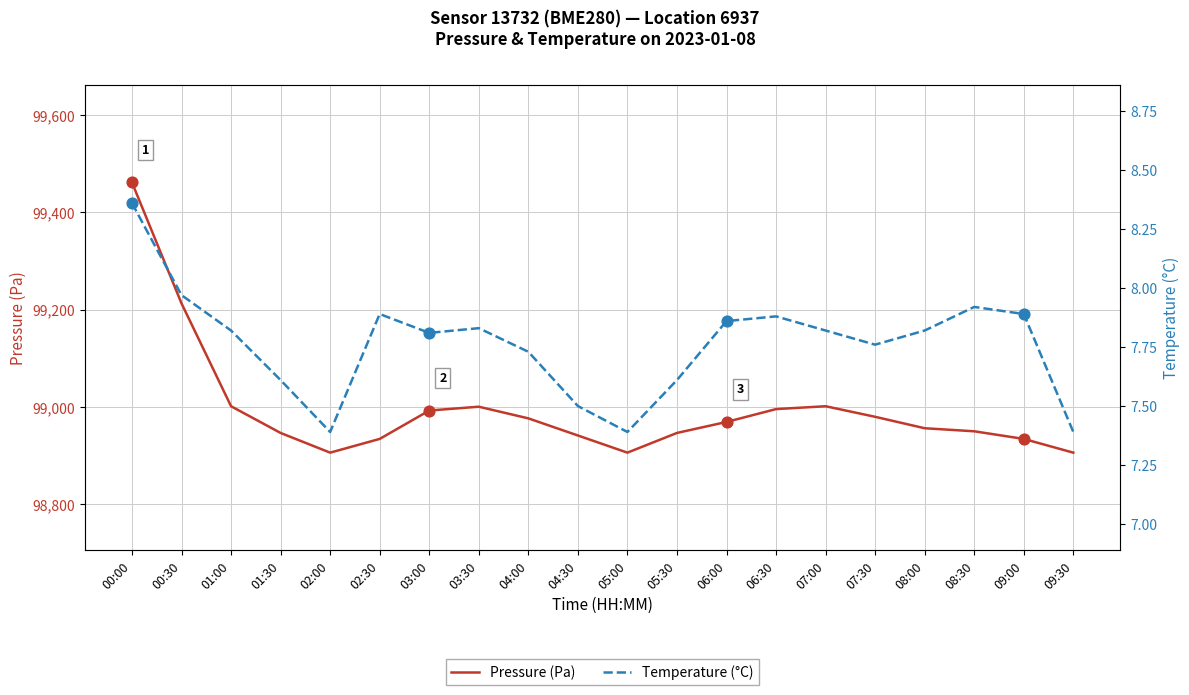

Which series reaches the maximum Y coordinate?

Pressure (Pa)